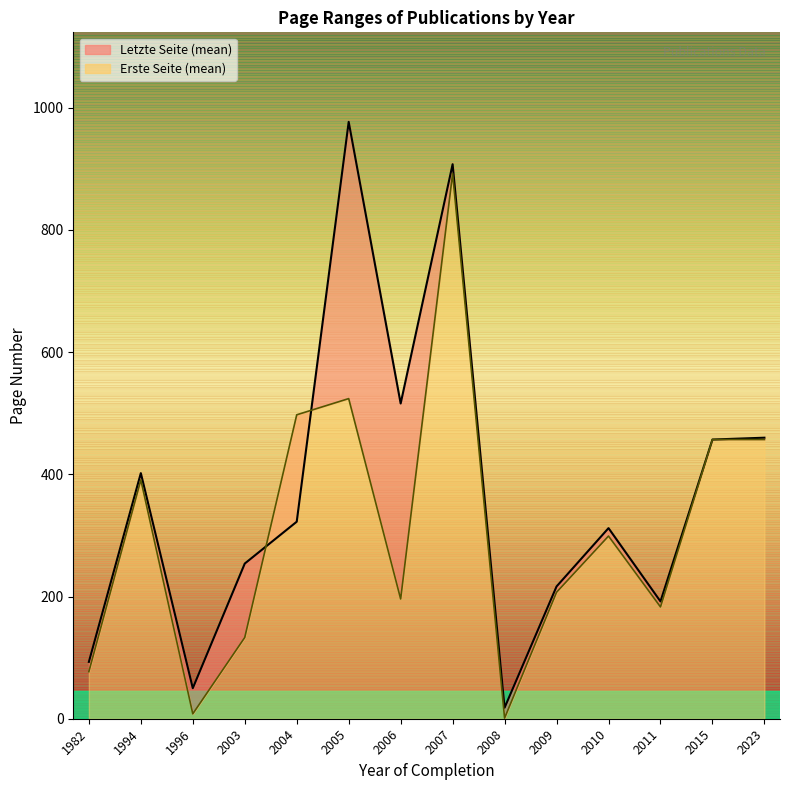

Reading left to right, extract all data points from this chart.

Letzte Seite (line): 93.0	402.0	50.0	254.0	322.5	977.0	516.0	907.7	18.0	216.5	312.0	192.0	457.0	460.0
Erste Seite (line): 77.0	391.0	8.0	133.0	497.5	524.0	196.0	892.3	1.0	207.0	299.0	183.0	457.0	457.0